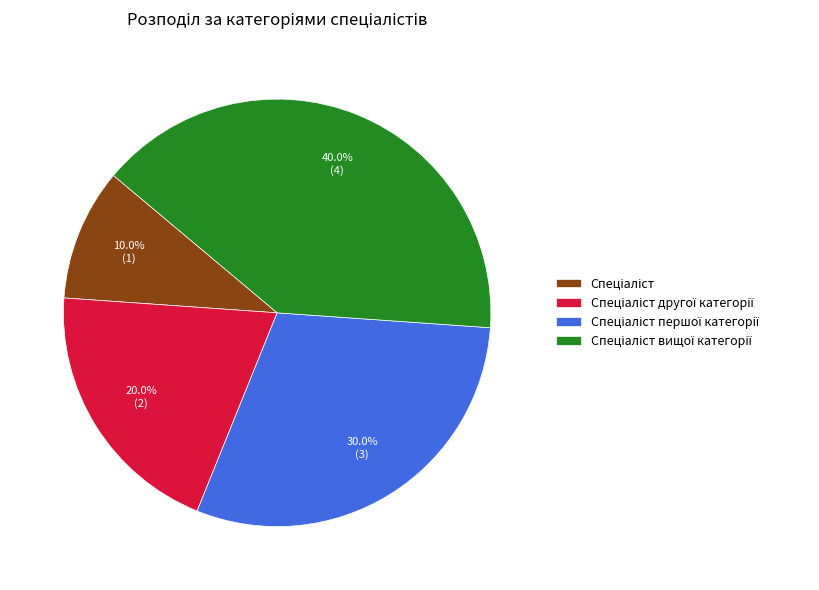

Does any single category account for the majority?

No